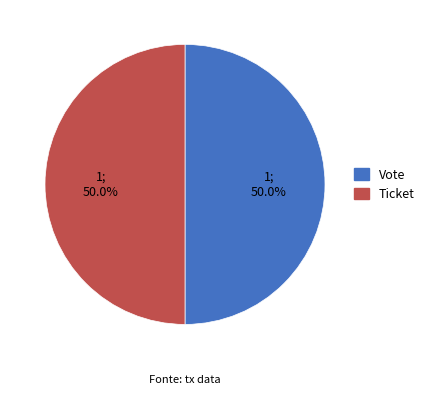

Is it true that Ticket is 8% of the pie?

False